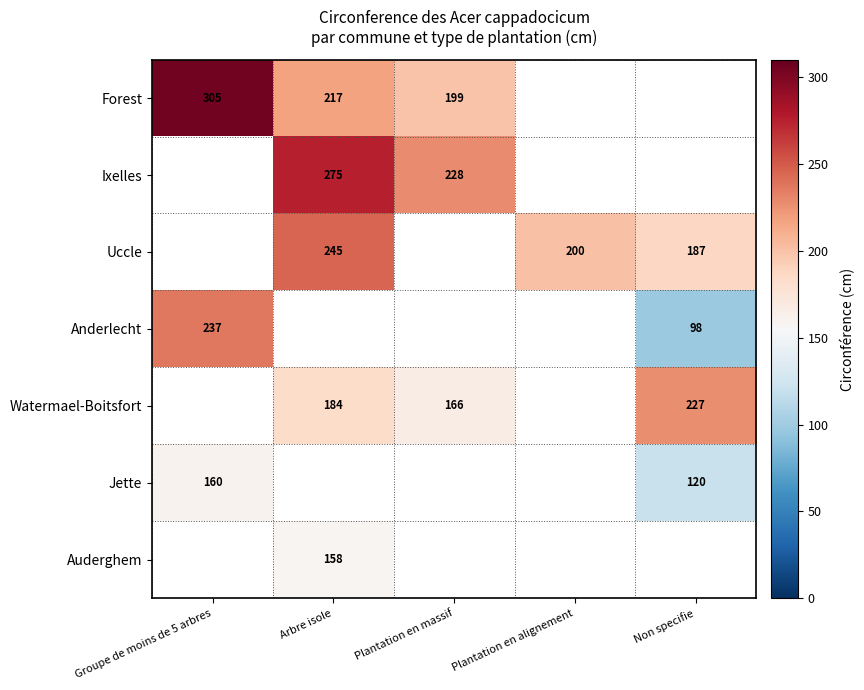

How many categories are shown in the chart?

5